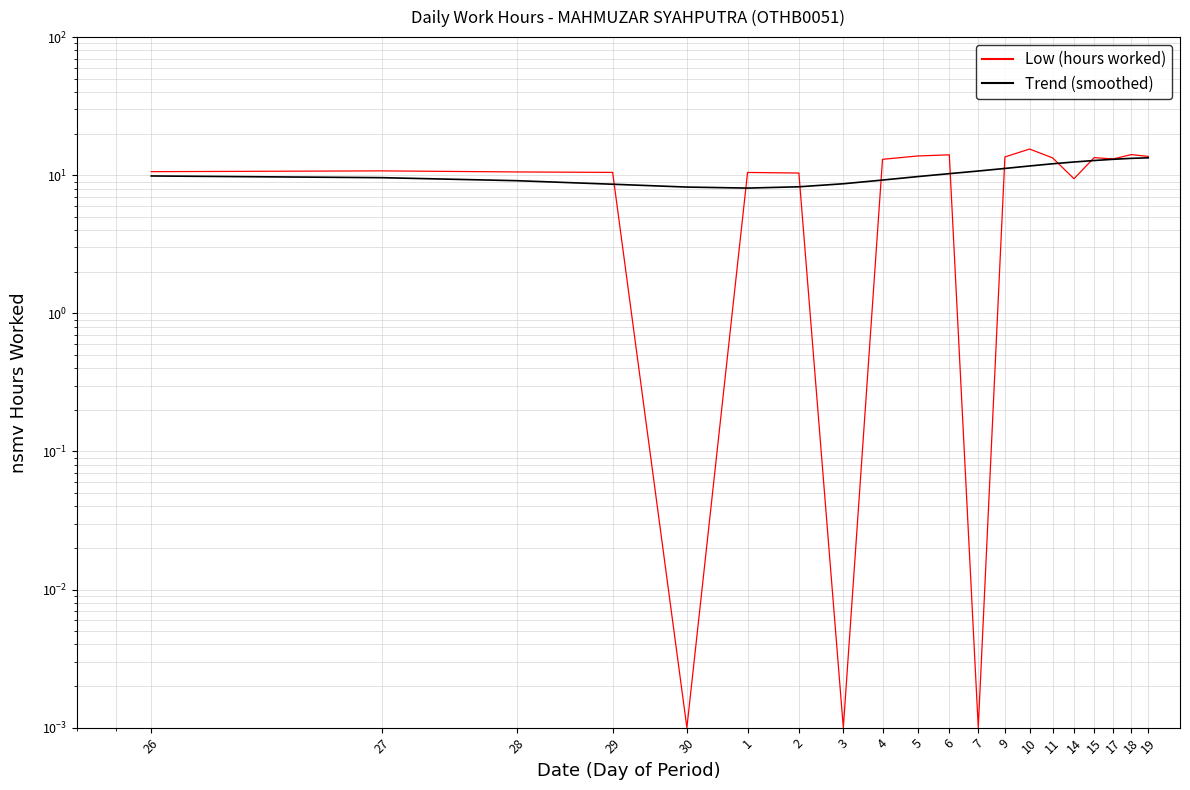

What position from the left is 9?

13